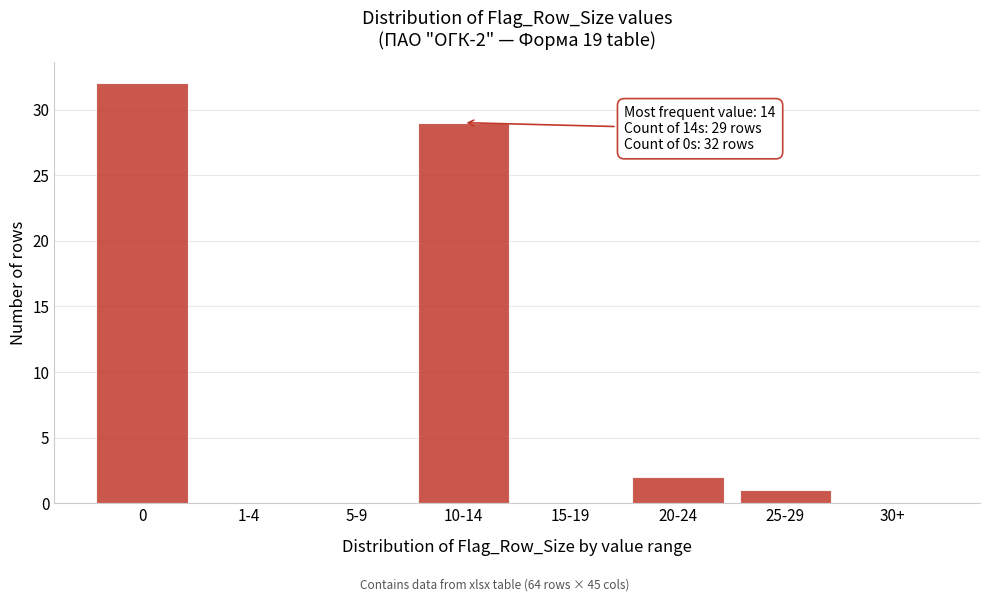

Reading right to left, what are all the values shown in this chart?

30+=0	25-29=1	20-24=2	15-19=0	10-14=29	5-9=0	1-4=0	0=32